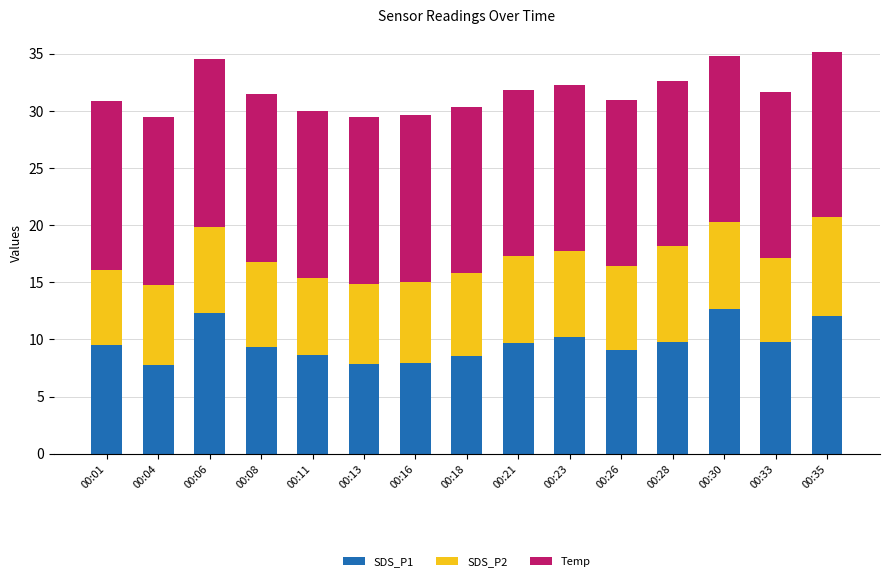

What is the total value across all series at 00:01?

30.9